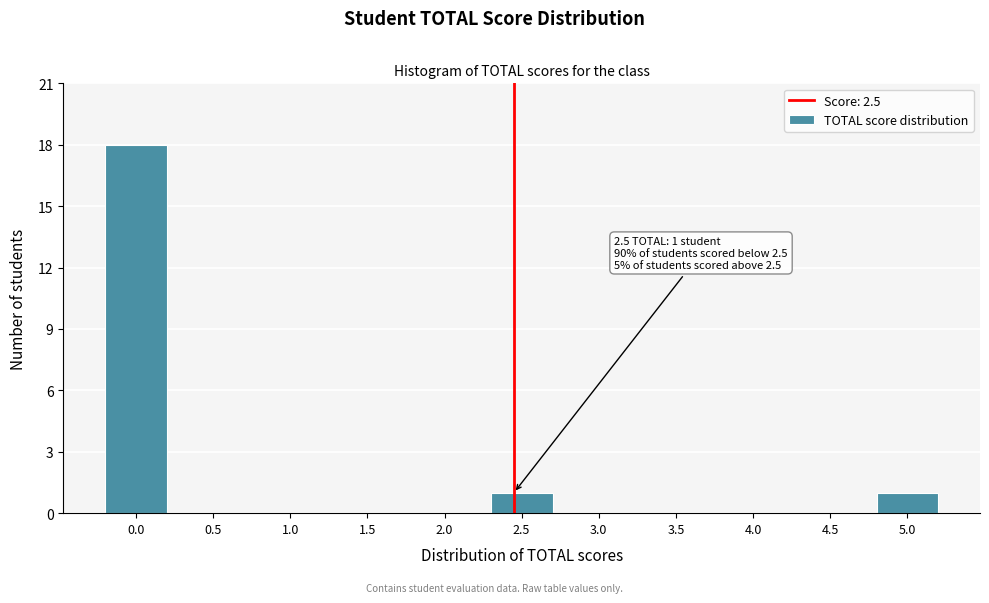

Reading right to left, transcribe all the data shown in this chart.

5.0=1	4.5=0	4.0=0	3.5=0	3.0=0	2.5=1	2.0=0	1.5=0	1.0=0	0.5=0	0.0=18